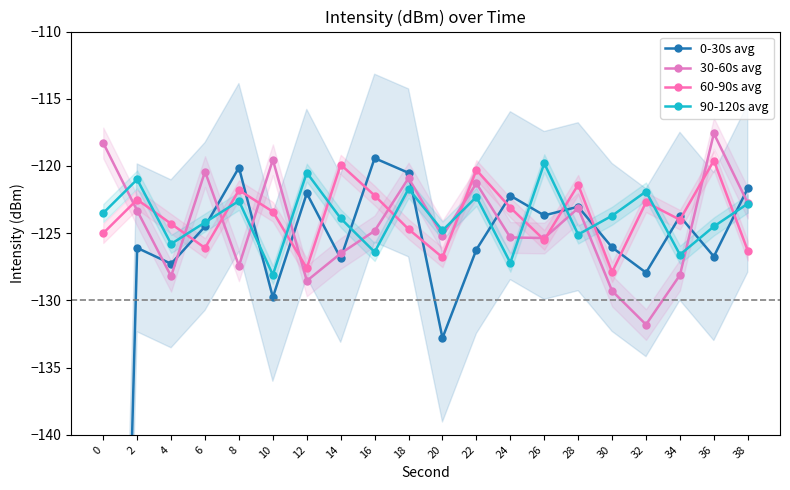

In 60-90s avg, how many points are lower than both neighbors (excluding endpoints)?

6